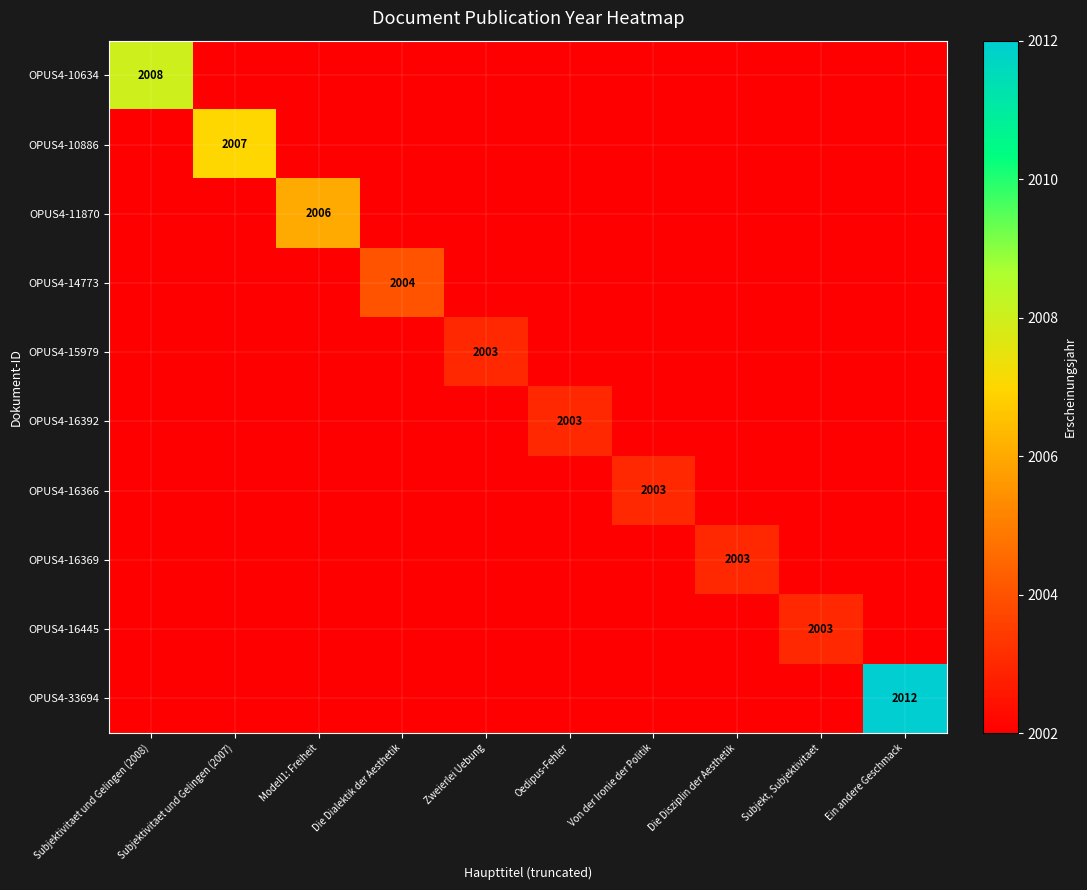

At which category is the sum across all series the highest?

Ein andere Geschmack